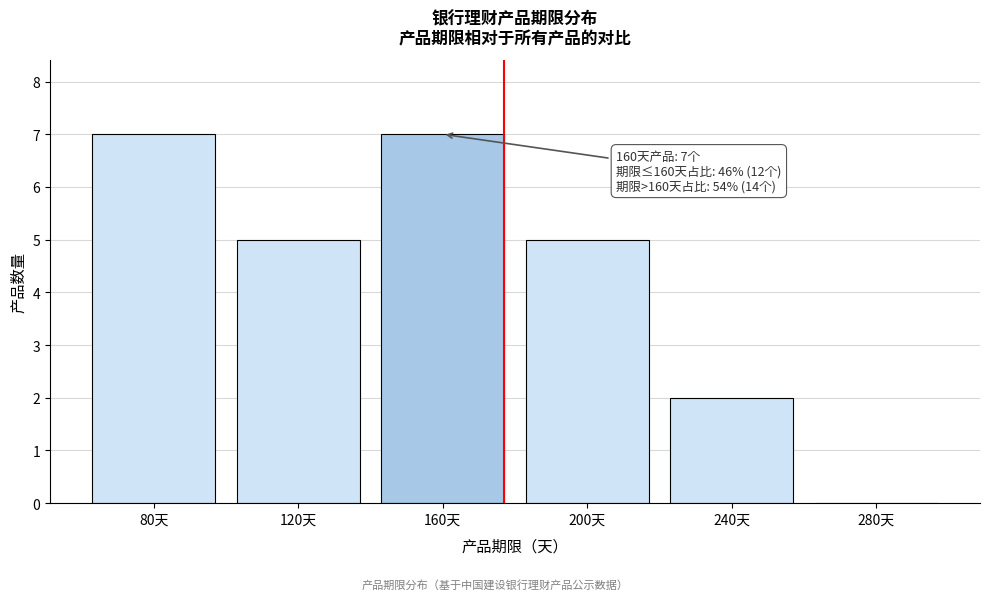

Reading left to right, what are all the values shown in this chart?

80天=7	120天=5	160天=7	200天=5	240天=2	280天=0